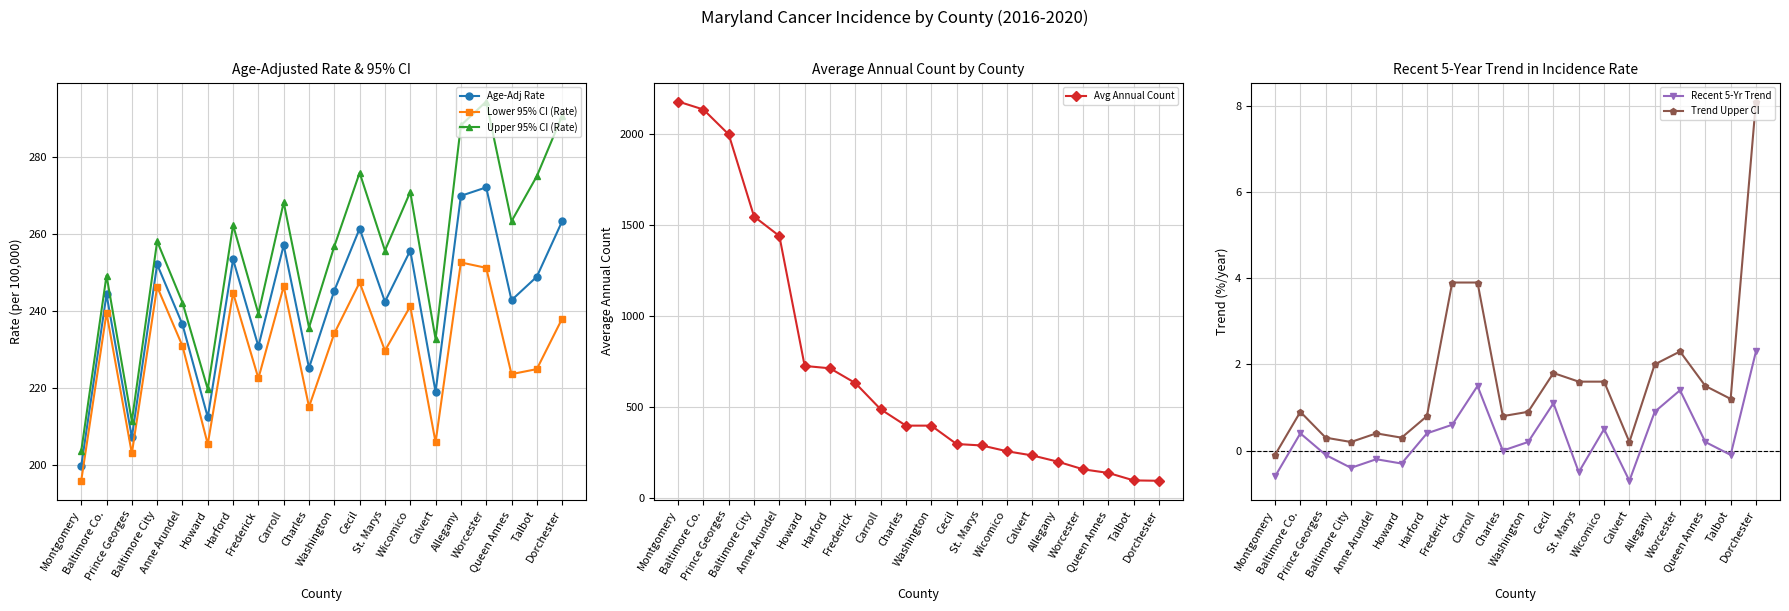

True or false: Age-Adj Rate and Recent 5-Yr Trend cross at least once.

False